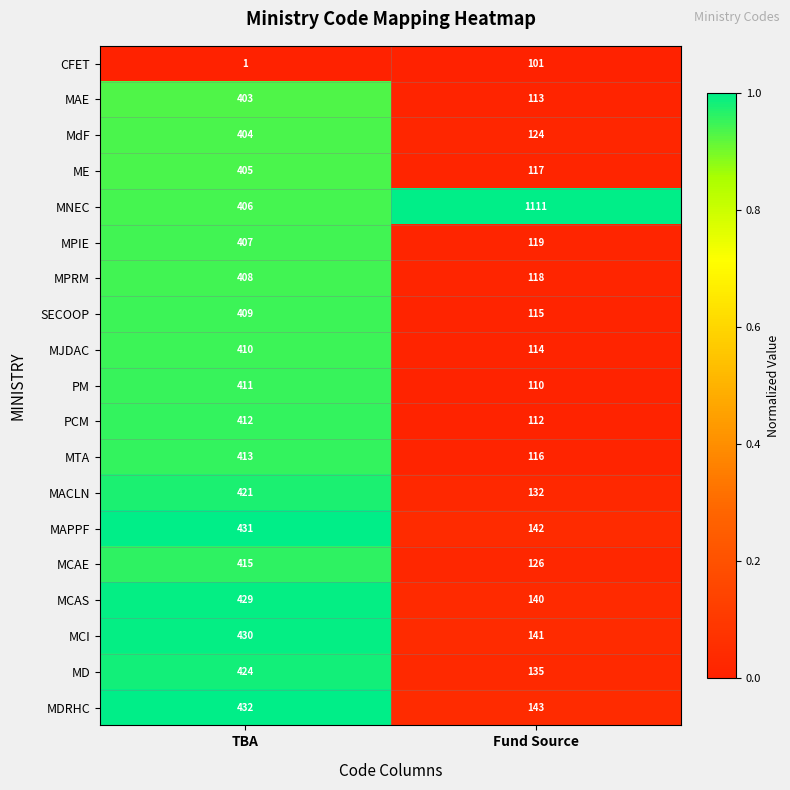

What is the difference between the highest and lowest values at Fund Source?

1010